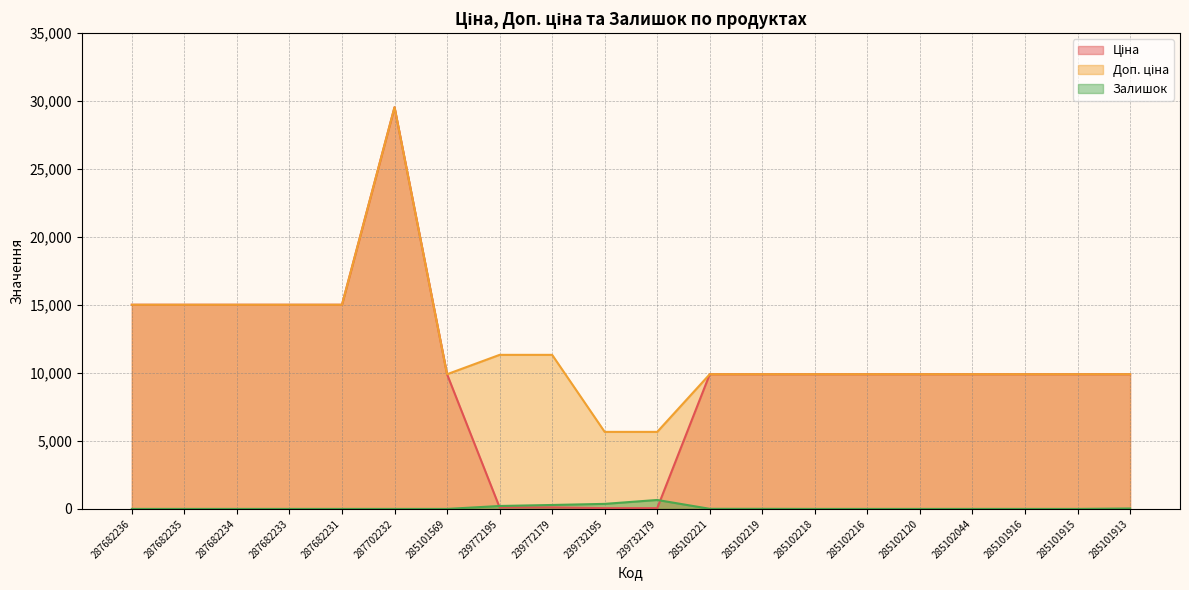

Rank the categories by Залишок value from highest to lowest.

239732179, 239732195, 239772179, 239772195, 285101913, 285102221, 285102219, 285102044, 287682236, 287682235, 287682234, 287682233, 287682231, 287702232, 285101569, 285102218, 285102216, 285102120, 285101916, 285101915